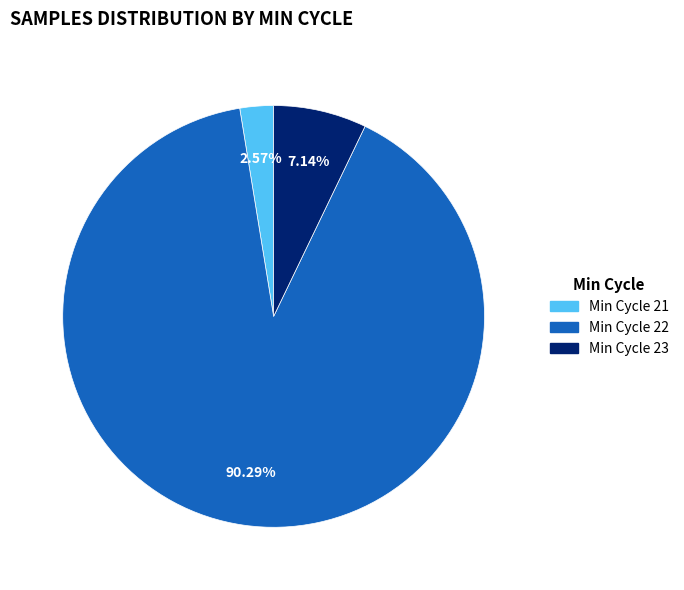

Does any single category account for the majority?

Yes